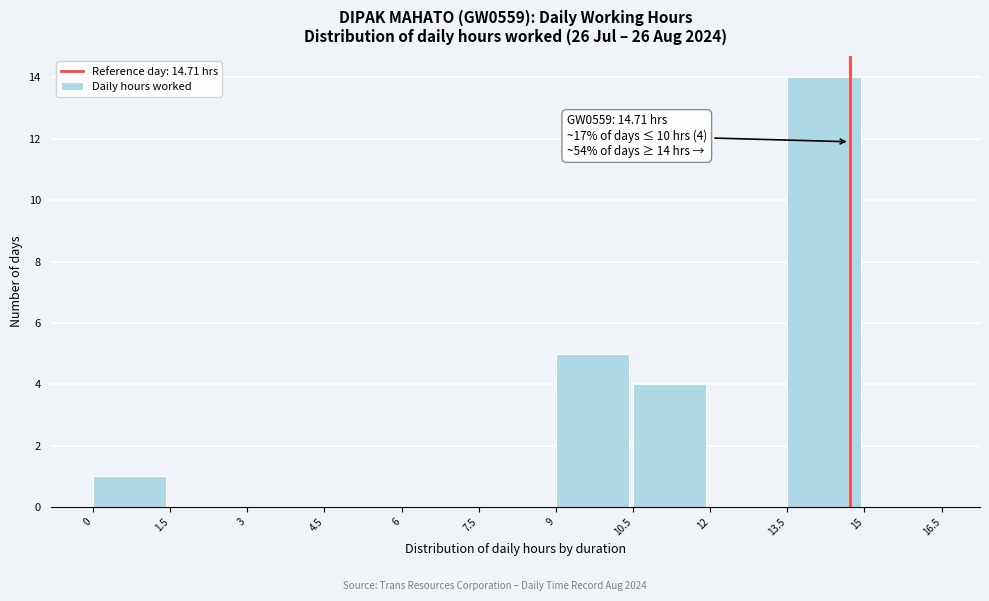

Over which range of the x-axis is the bar tallest?

13.5 to 15